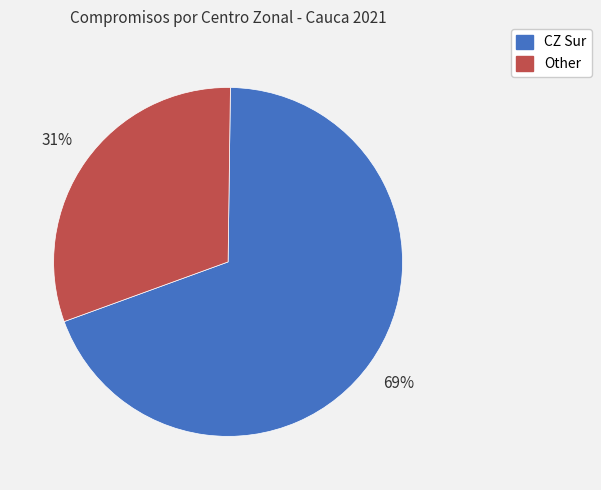

What is the largest slice in the pie chart?

CZ Sur